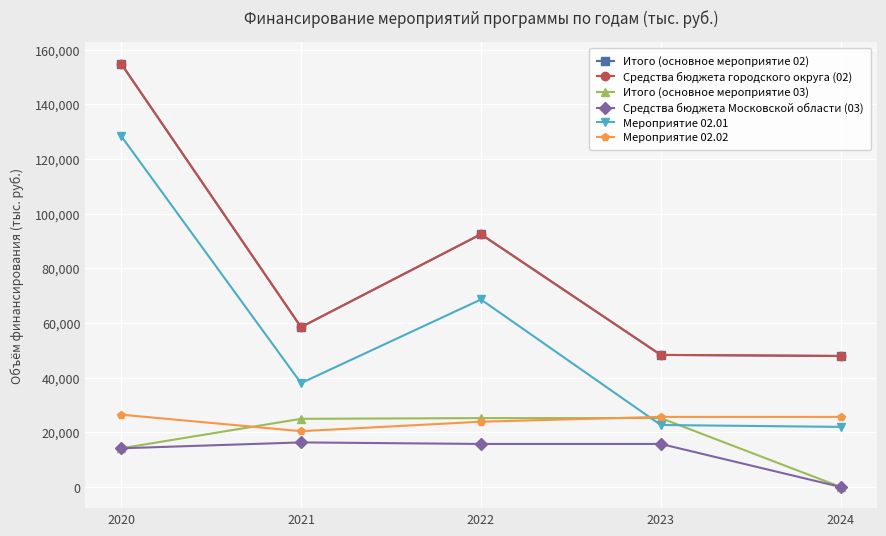

Reading right to left, extract all data points from this chart.

Итого (основное мероприятие 02): 2024=47933.0	2023=48323.0	2022=92486.0	2021=58494.3	2020=154892.4
Средства бюджета городского округа (02): 2024=47933.0	2023=48323.0	2022=92486.0	2021=58494.3	2020=154892.4
Итого (основное мероприятие 03): 2024=0.0	2023=25202.0	2022=25202.0	2021=24933.6	2020=14149.0
Средства бюджета Московской области (03): 2024=0.0	2023=15742.0	2022=15742.0	2021=16309.0	2020=14149.0
Мероприятие 02.01: 2024=21985.0	2023=22675.0	2022=68608.0	2021=37996.3	2020=128430.4
Мероприятие 02.02: 2024=25648.0	2023=25648.0	2022=23878.0	2021=20418.0	2020=26462.0